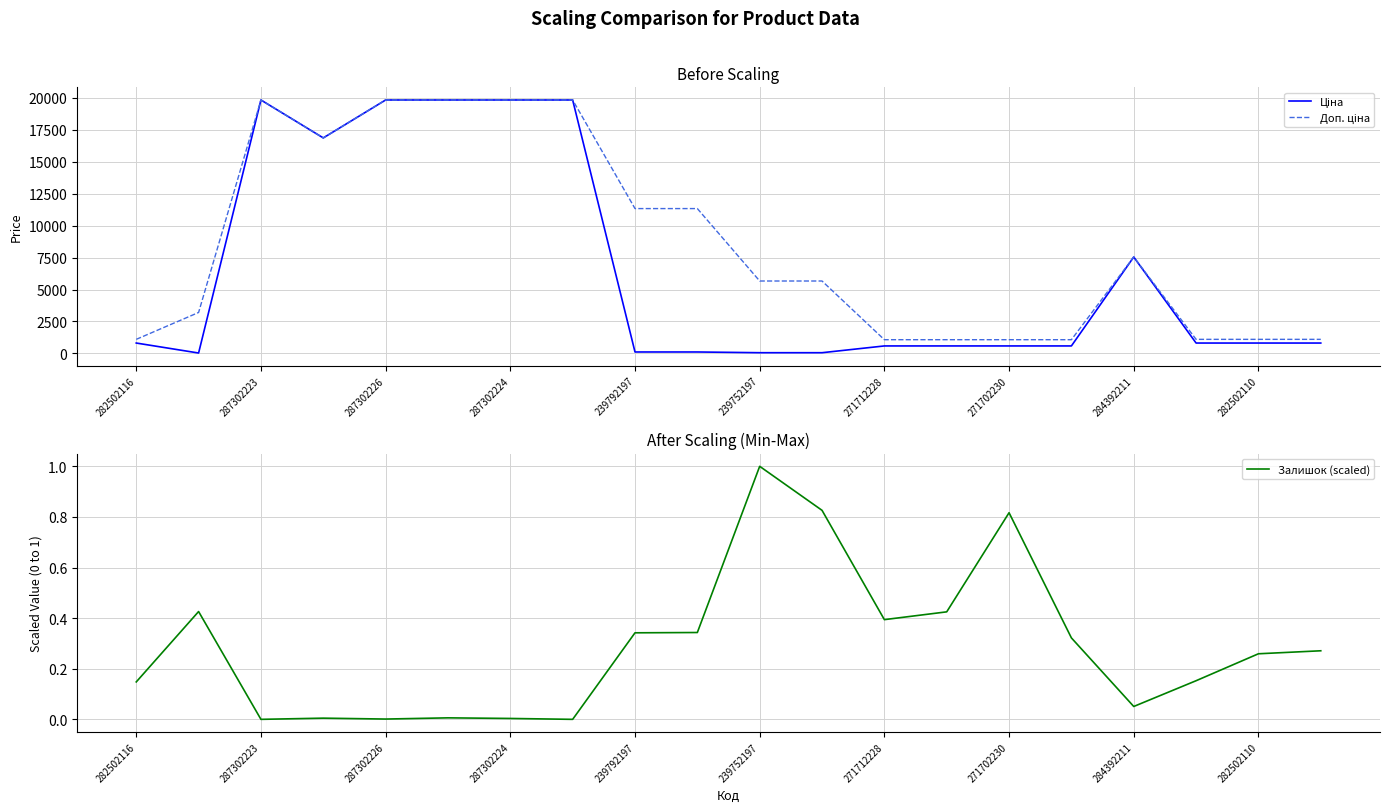

What is the highest value of the Залишок (scaled) series?

1.0